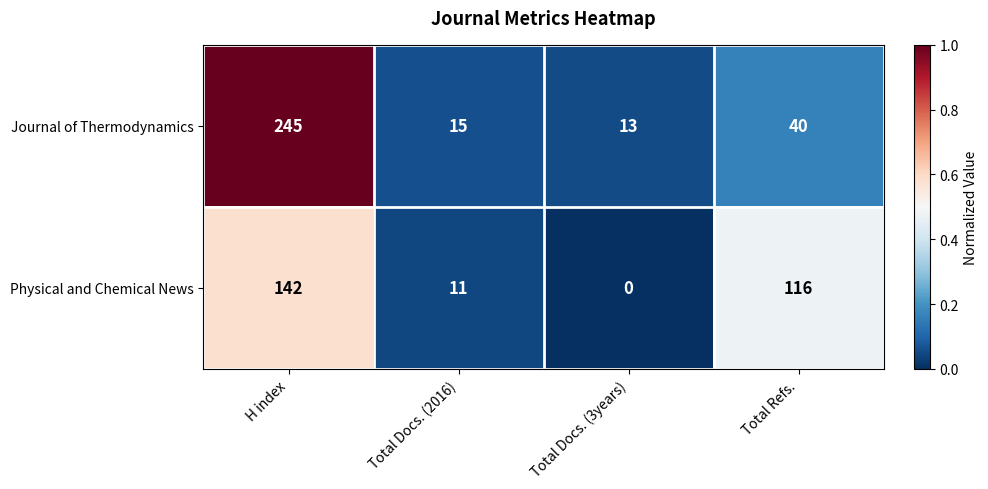

Reading right to left, transcribe all the data shown in this chart.

Journal of Thermodynamics: Total Refs.=40	Total Docs. (3years)=13	Total Docs. (2016)=15	H index=245
Physical and Chemical News: Total Refs.=116	Total Docs. (3years)=0	Total Docs. (2016)=11	H index=142